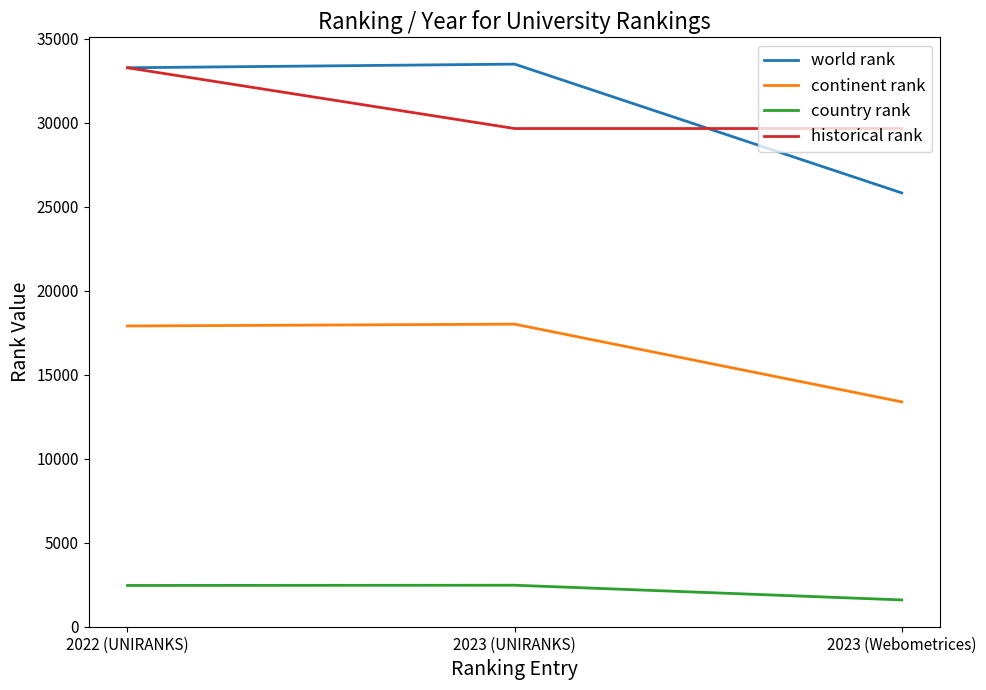

The historical rank series shows 33278 at 2022 (UNIRANKS). True or false?

True